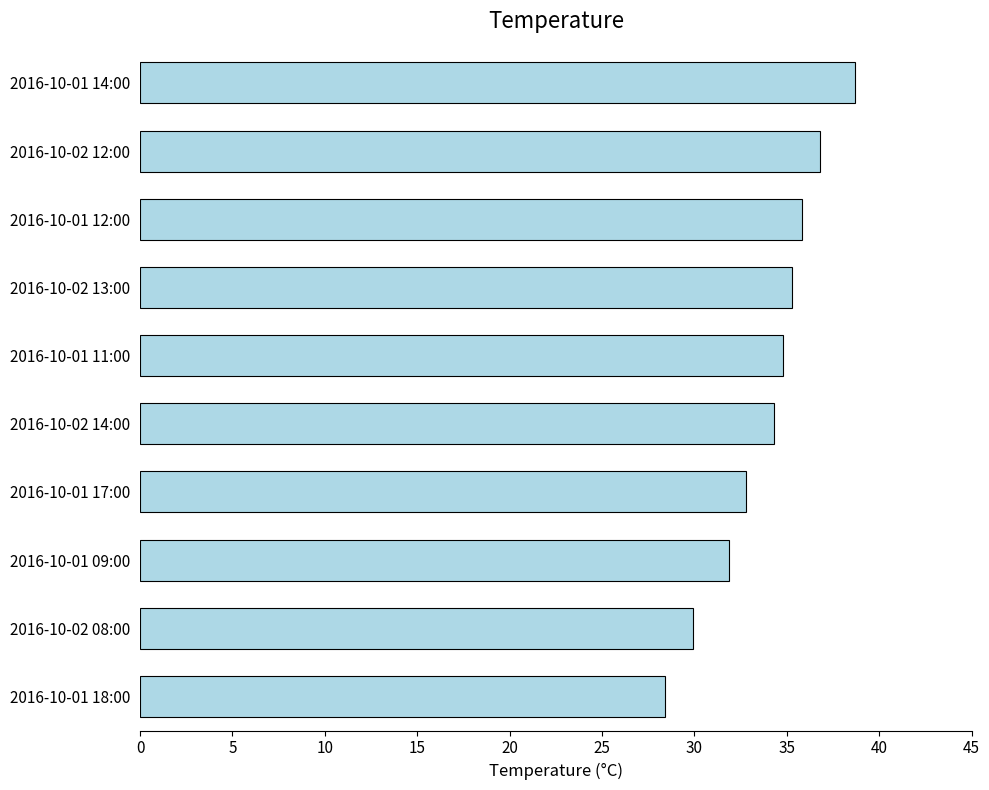

Is it true that the value at 2016-10-01 18:00 is 47.5?

False